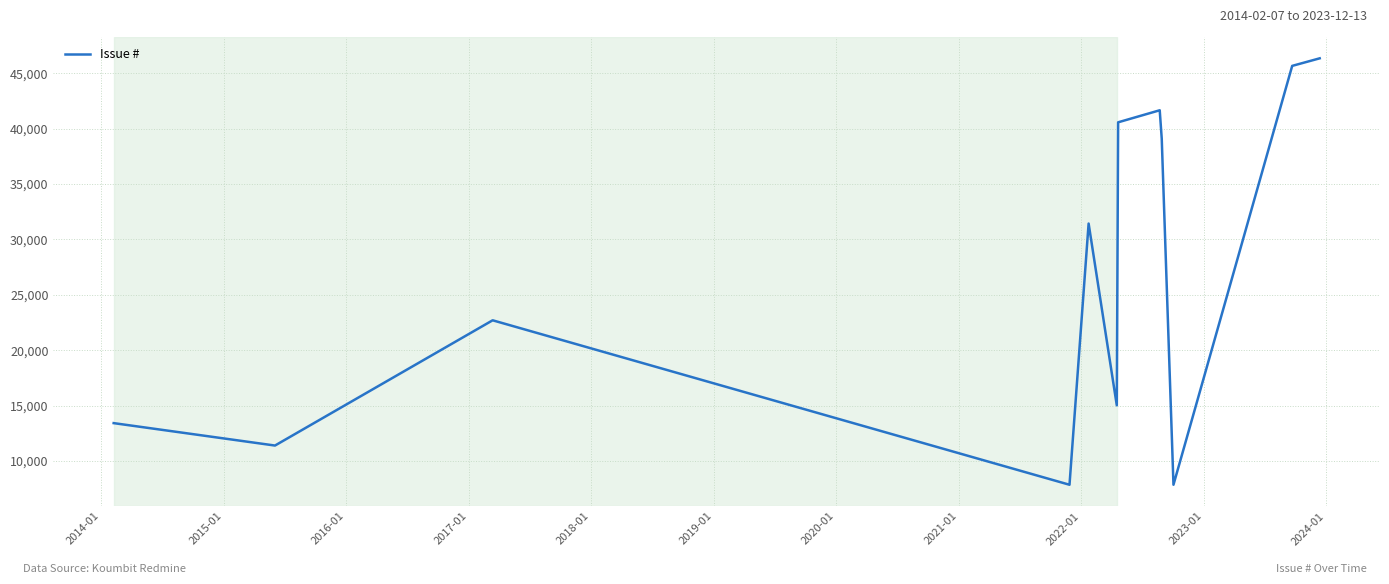

How many interior local valleys (lower than both neighbors) does the data have?

4